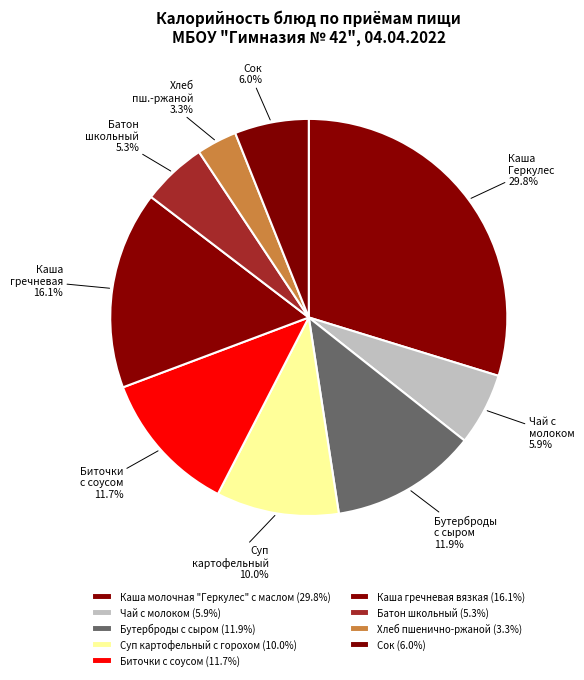

How many segments does this pie chart have?

9